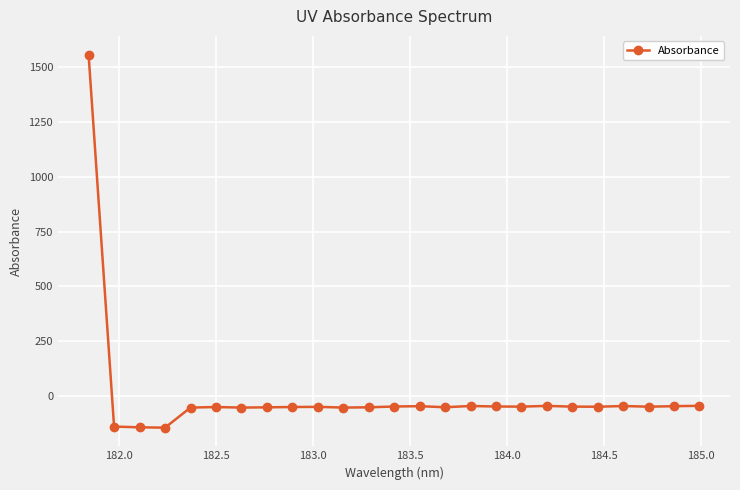

What is the value of the 9th point from the left?

-48.7